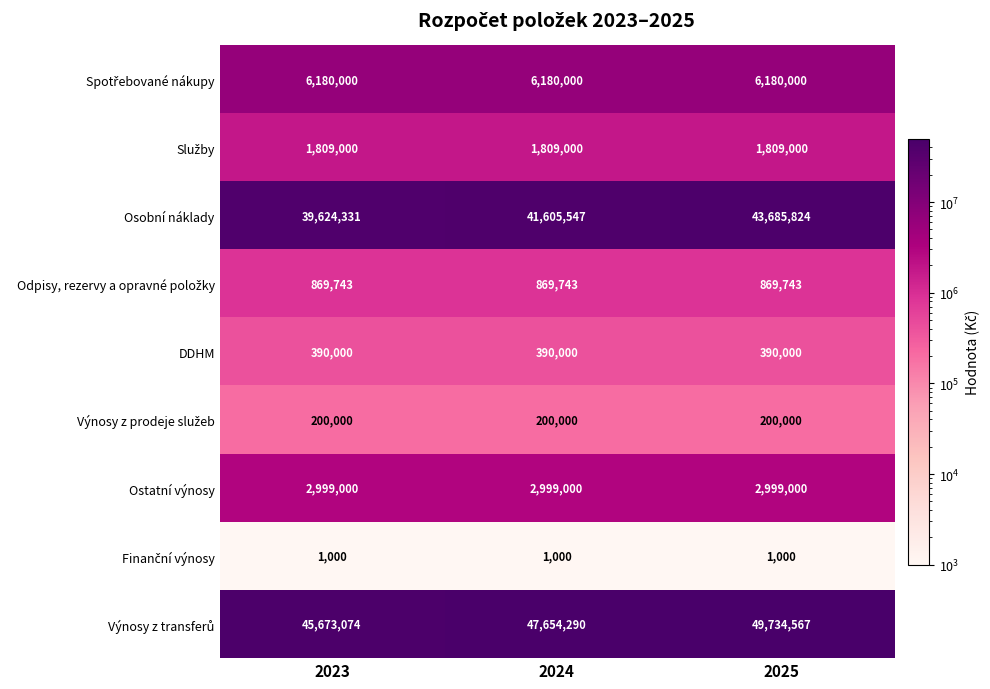

Which category has the highest value across all series?

2025